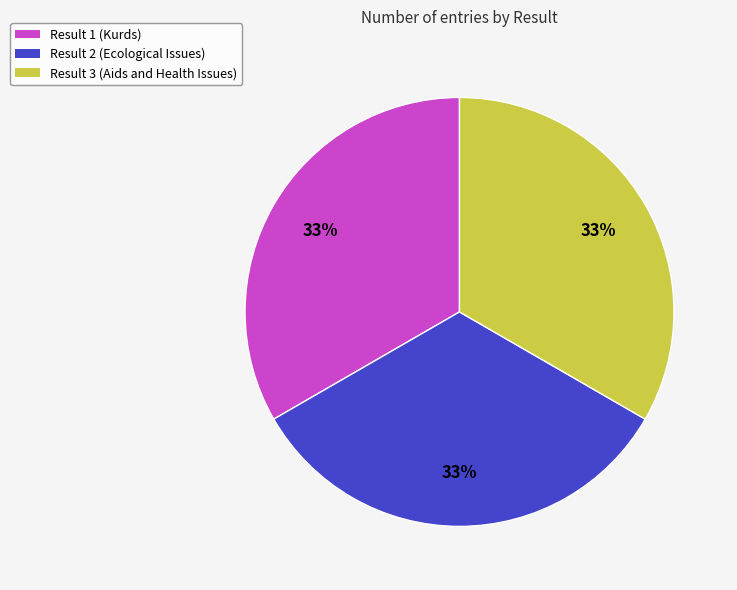

To the nearest percent, what percentage of the pie is Result 3 (Aids and Health Issues)?

33%